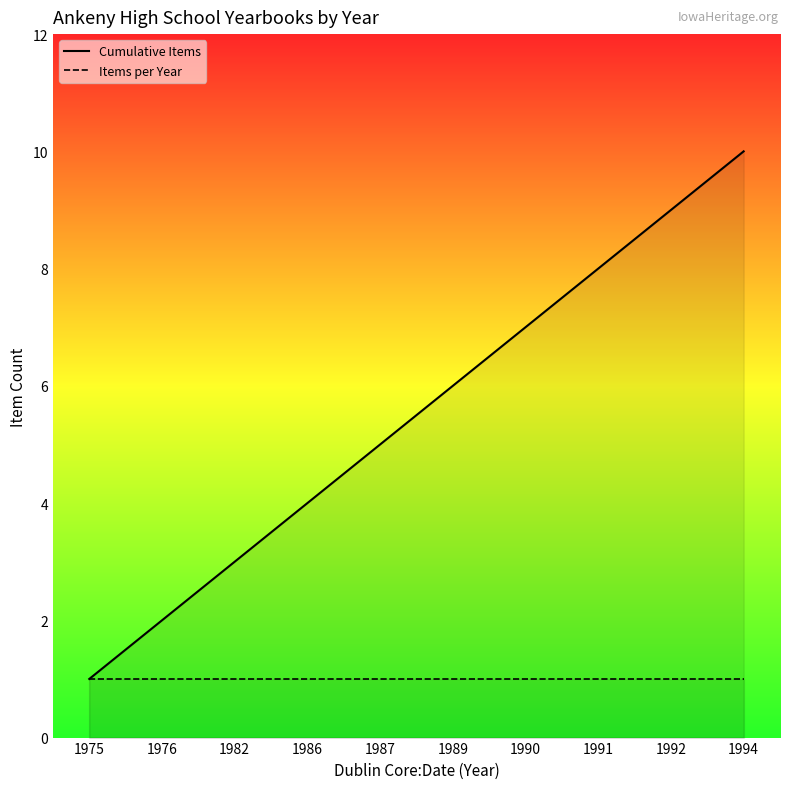

What is the maximum value for Items per Year?

1